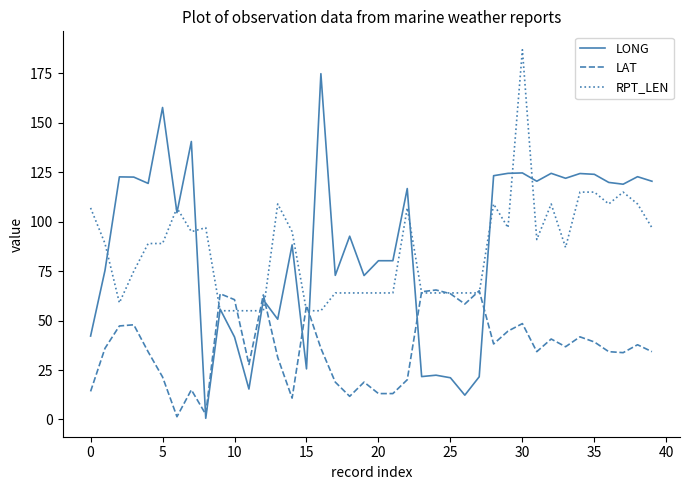

Which series has the widest spread of values?

LONG